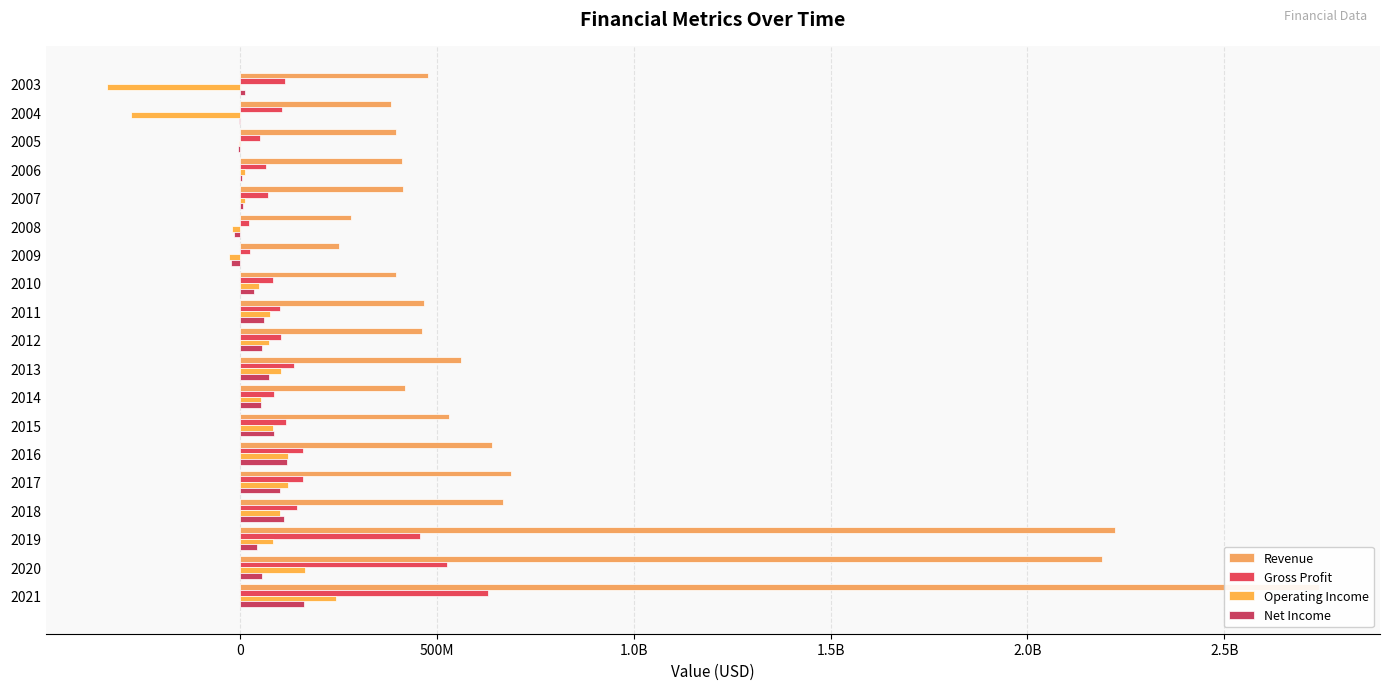

Which series has the widest spread of values?

Revenue